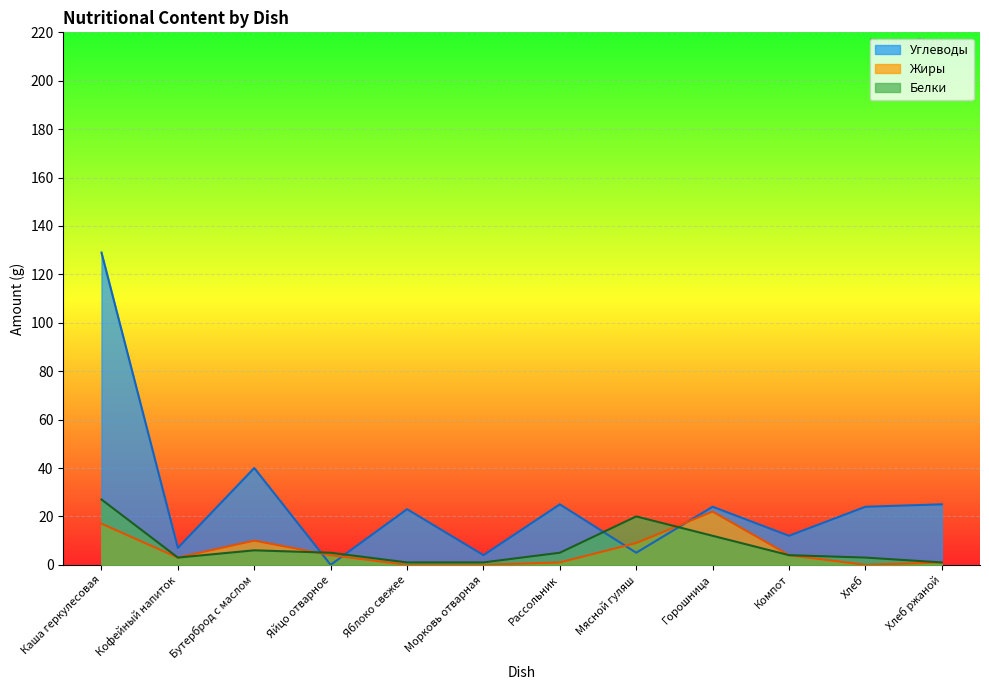

How many values in the Белки series are below 5?

6